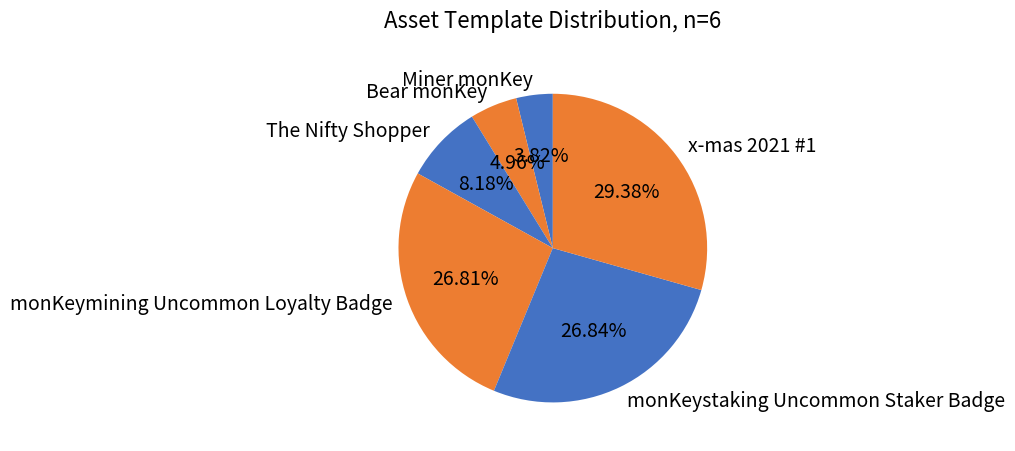

Is the sum of monKeystaking Uncommon Staker Badge and Bear monKey greater than half?

No